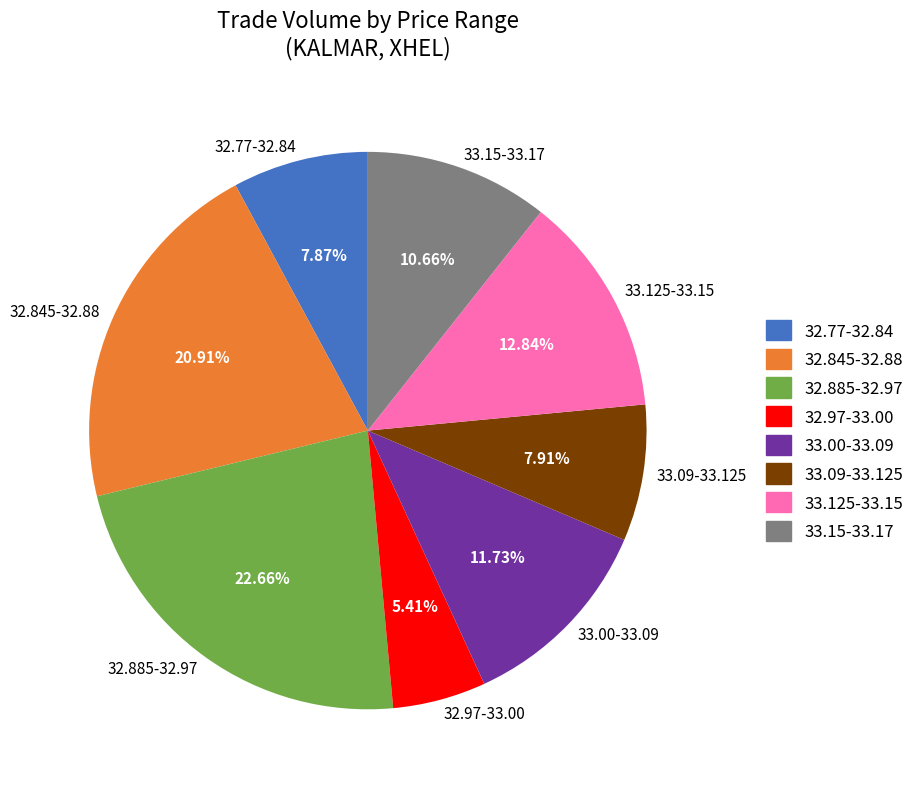

How many segments does this pie chart have?

8